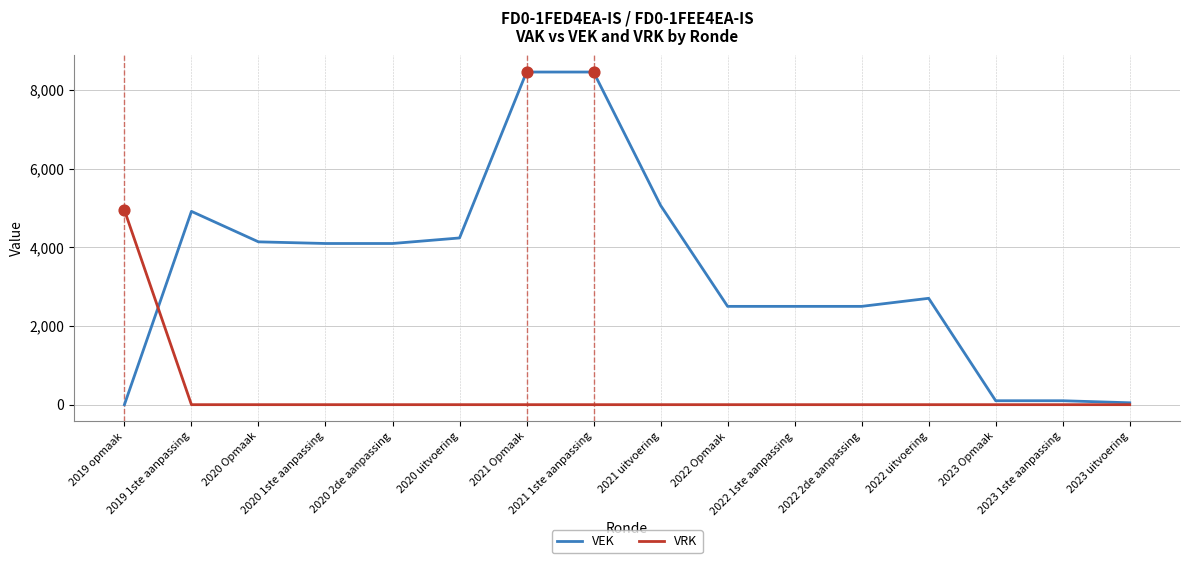

Which series has the widest spread of values?

VEK